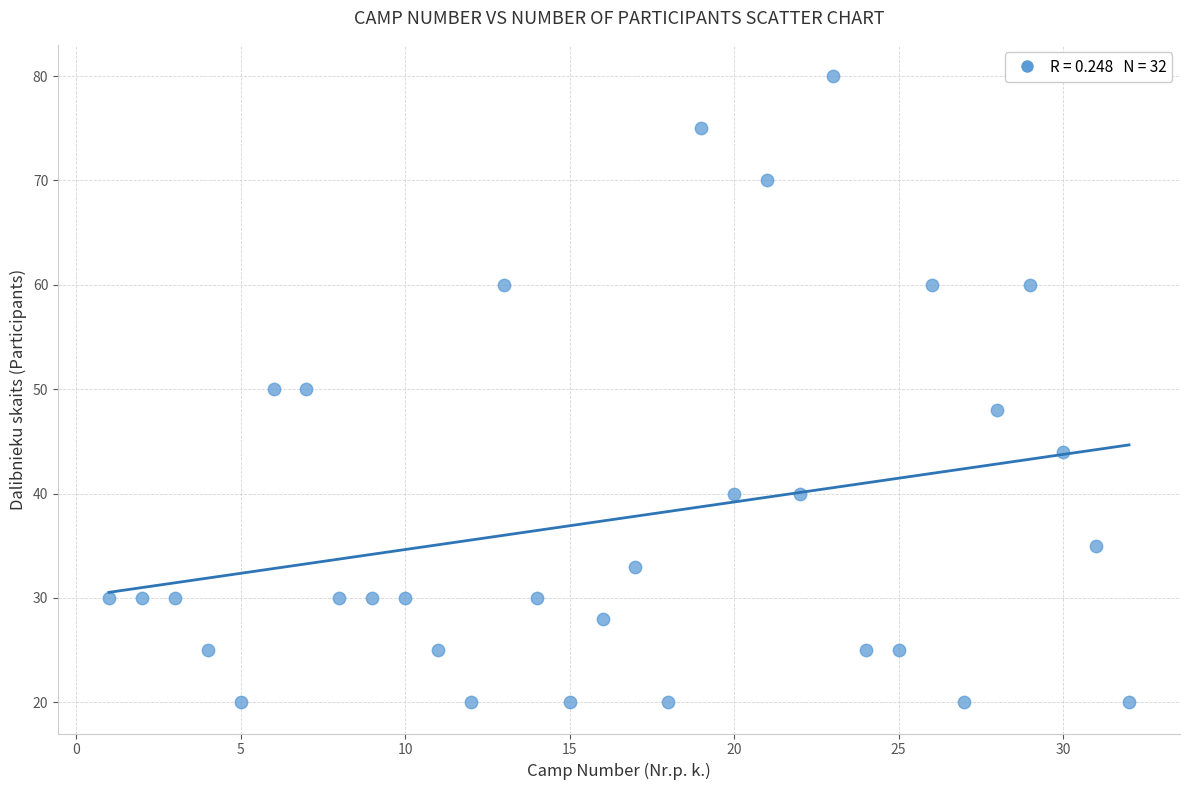

What is the range of X values (max minus min)?

31